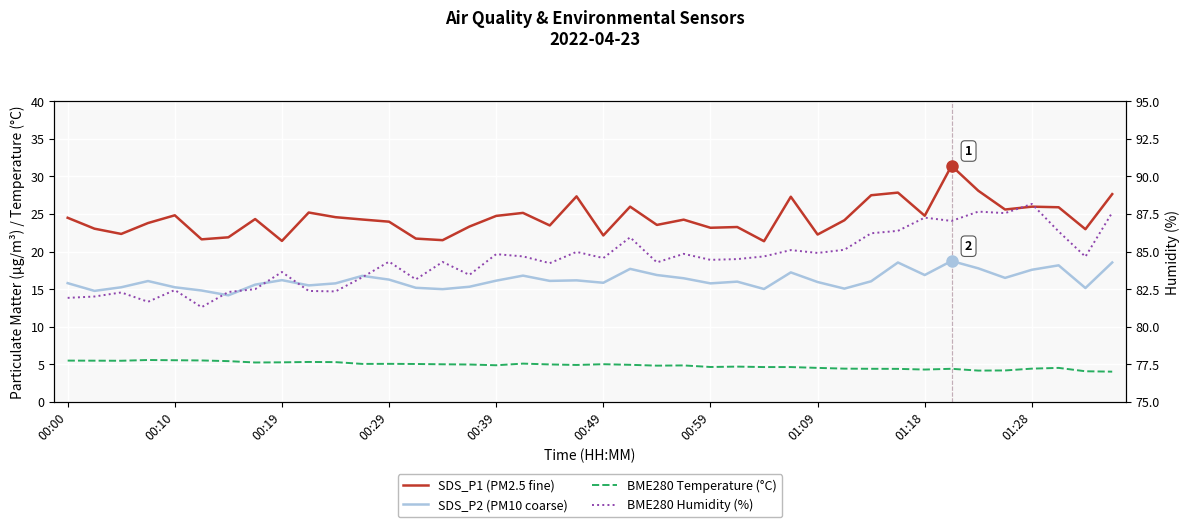

What are all the series names shown in the legend?

SDS_P1 (PM2.5 fine), SDS_P2 (PM10 coarse), BME280 Temperature (°C), BME280 Humidity (%)